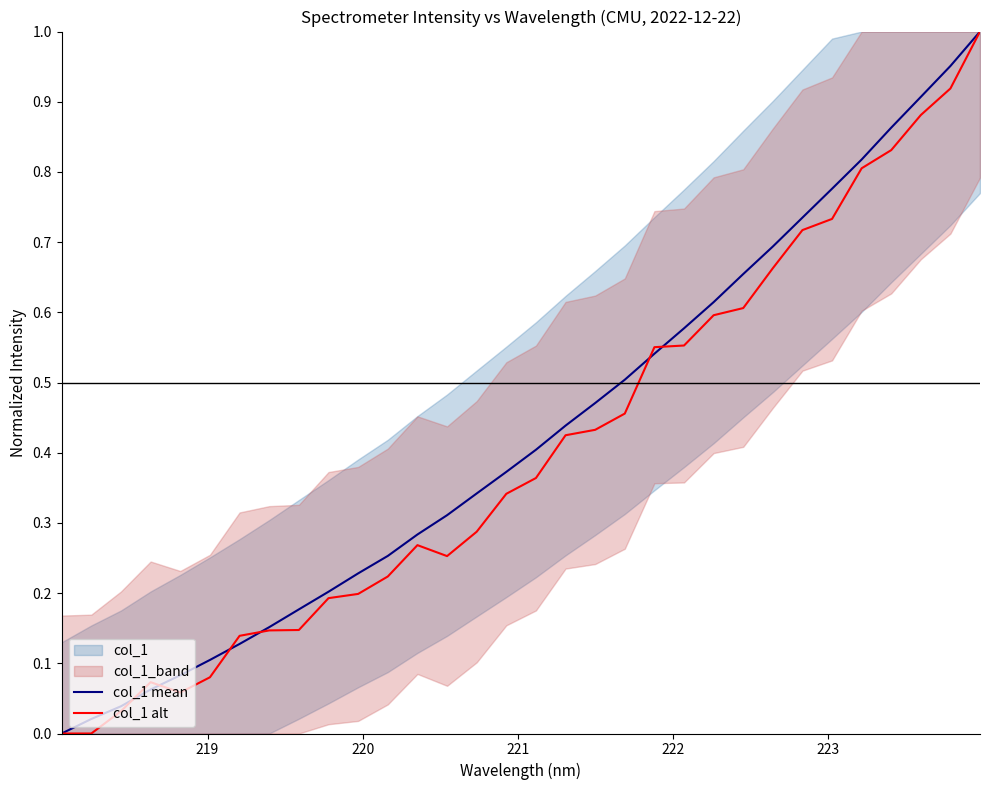

What is the sum of all col_1 mean values?

13.7